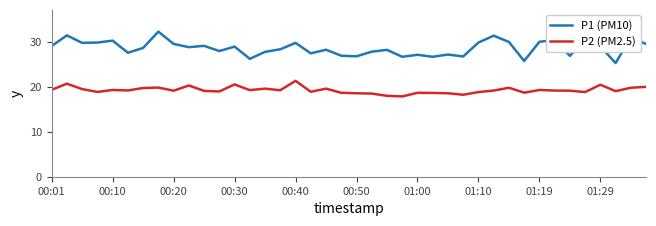

How many lines are shown in the chart?

2